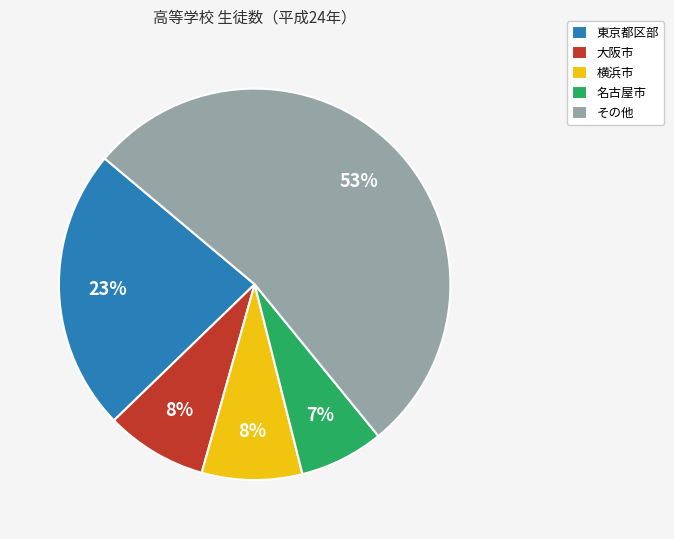

Is there any slice that represents more than half of the pie?

Yes